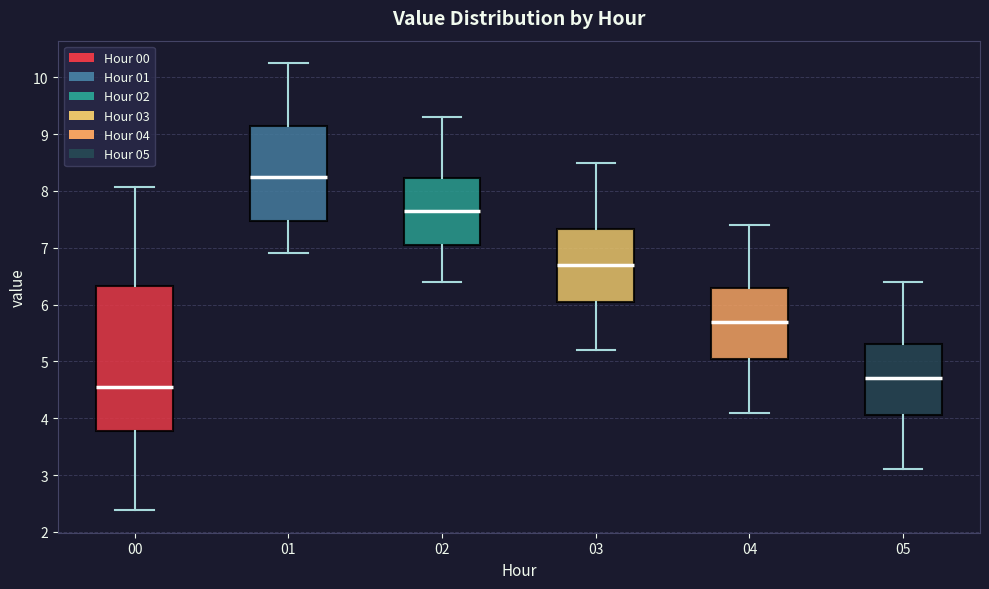

Which box is the tallest, from its lower edge to its upper edge?

00